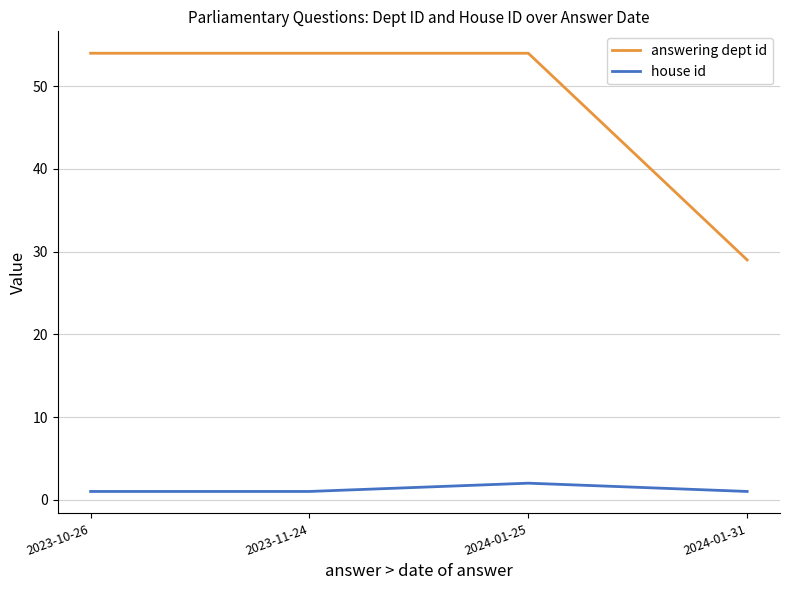

What are all the series names shown in the legend?

answering dept id, house id